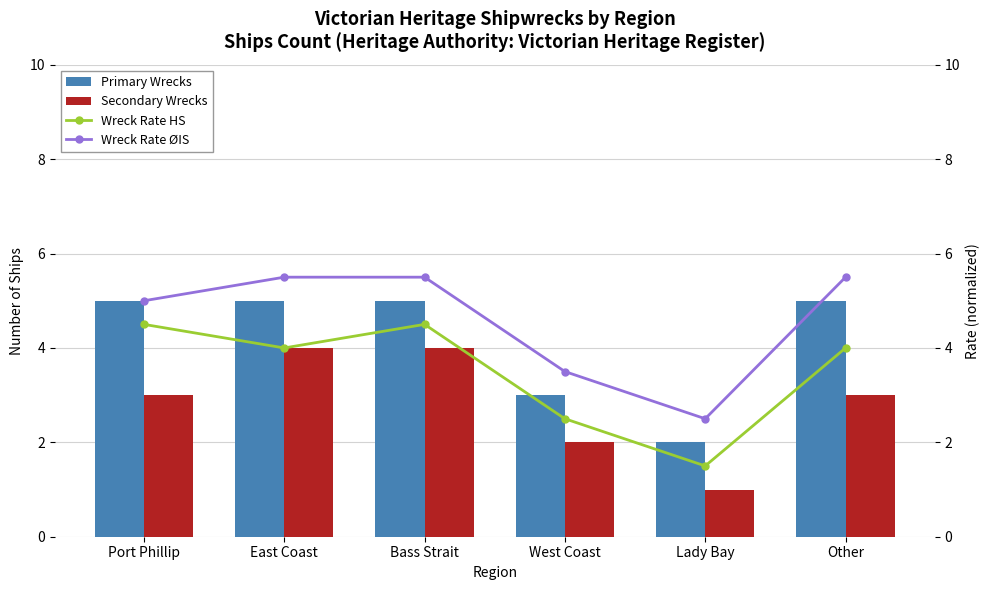

What are all the series names shown in the legend?

Primary Wrecks, Secondary Wrecks, Wreck Rate HS, Wreck Rate ØIS